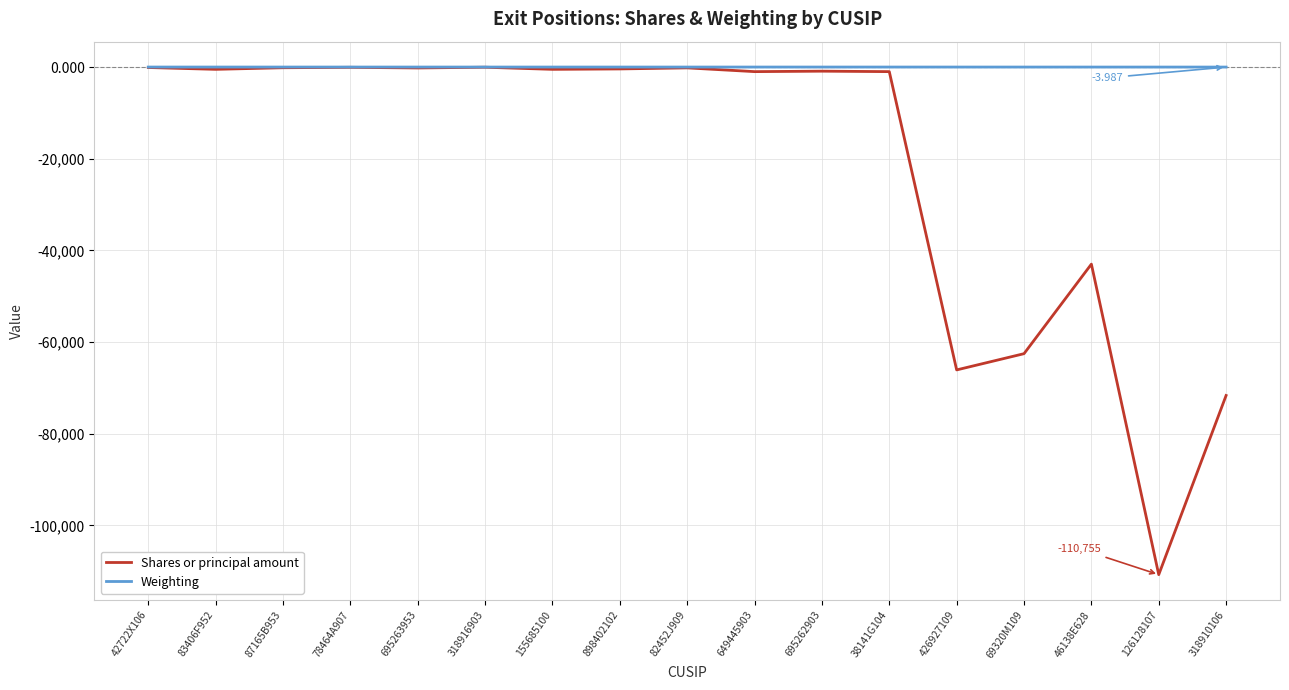

List the series in order of their overall mean, lowest first.

Shares or principal amount, Weighting